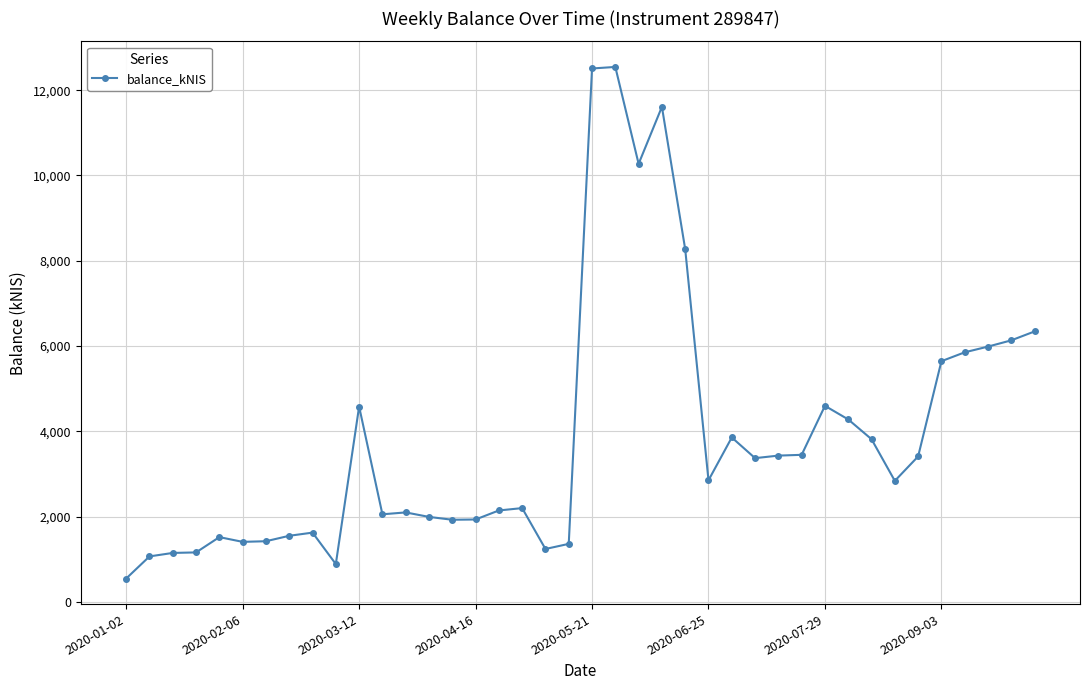

What is the difference between the maximum and minimum values?

11992.4